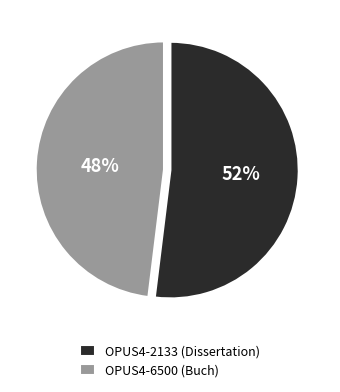

True or false: OPUS4-6500 (Buch) accounts for 55% of the total.

False